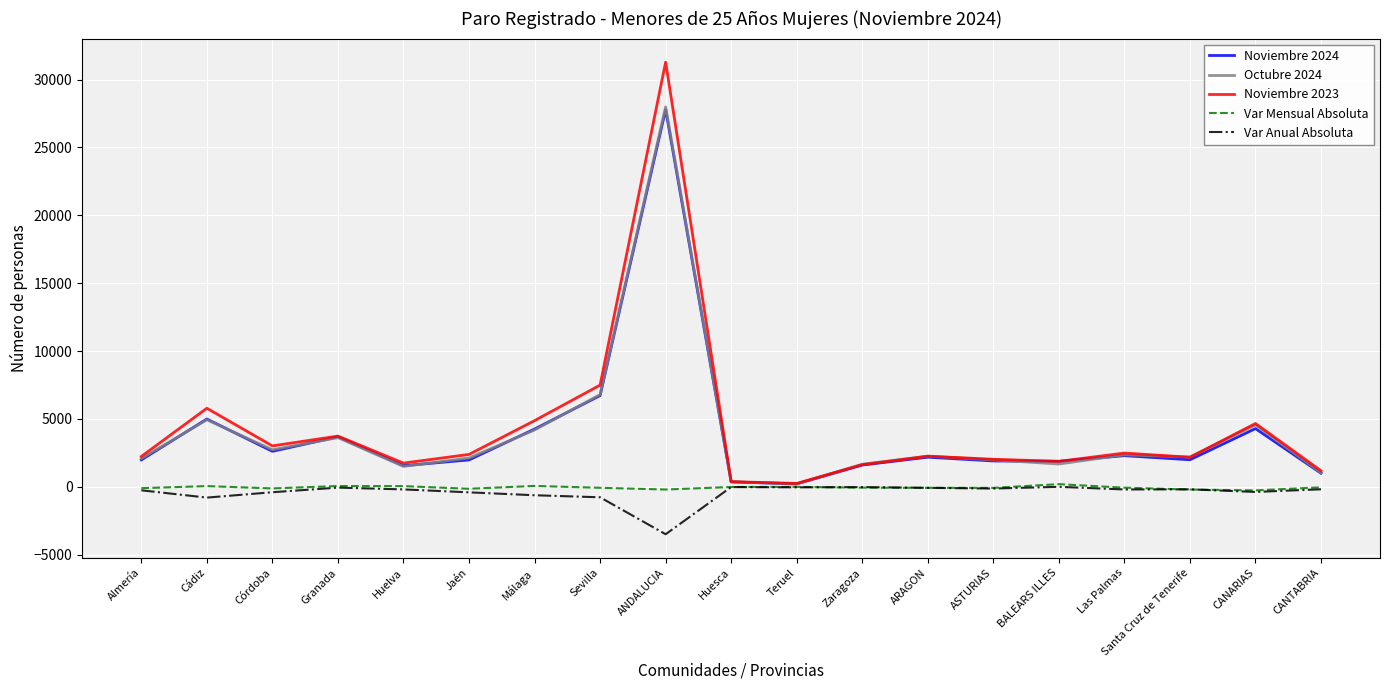

At how many categories does at least one series exceed 13840?

1